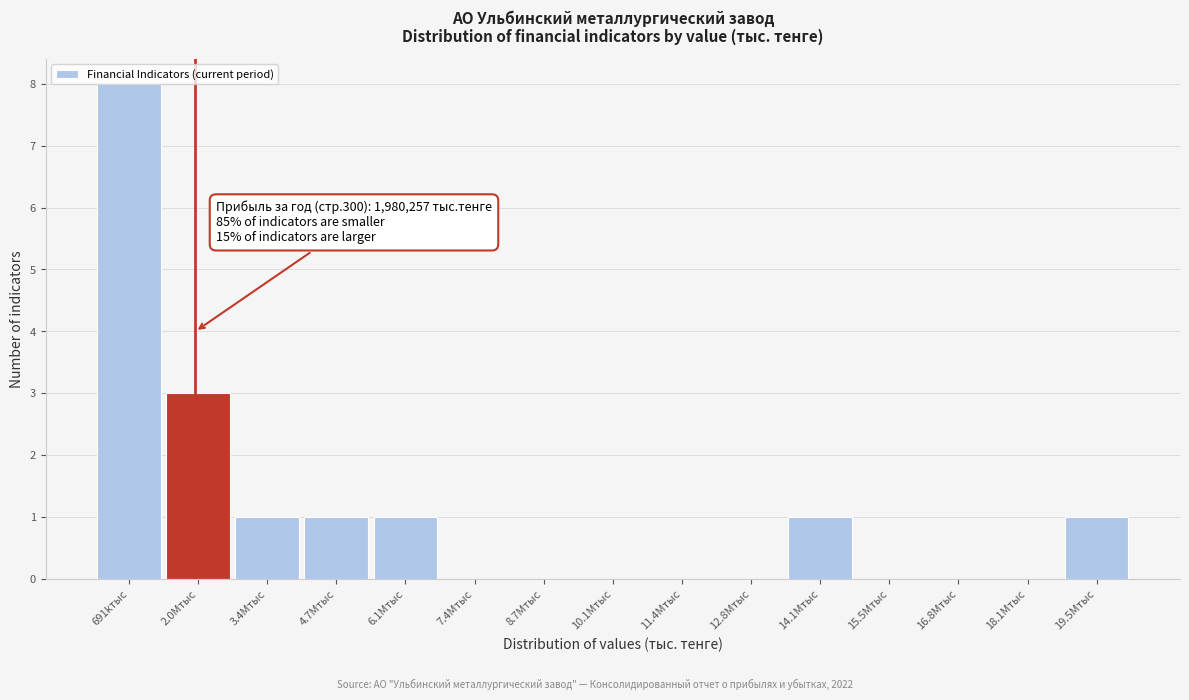

What is the sum of all values?

16